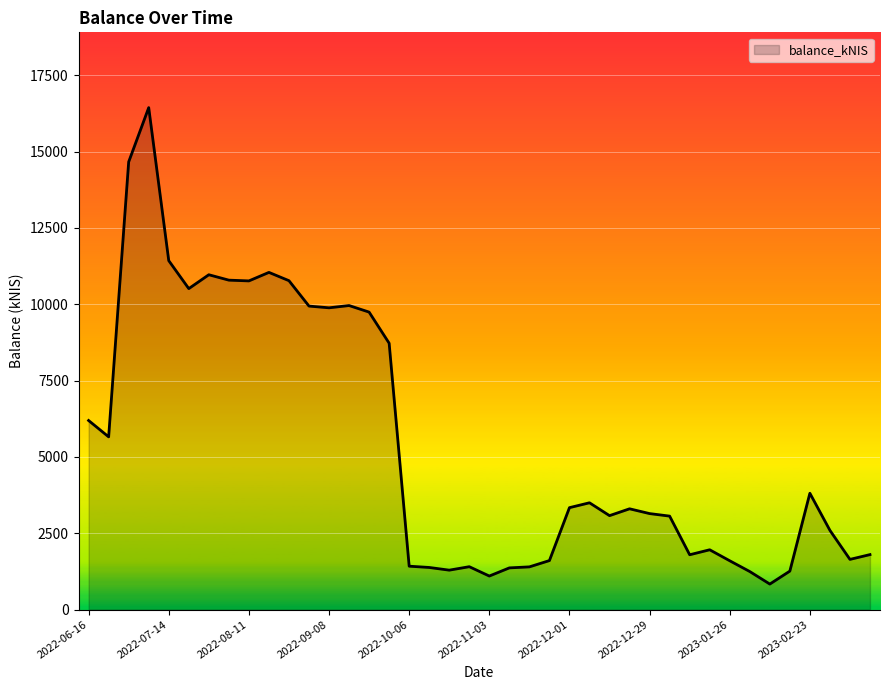

What is the smallest value displayed?

834.8